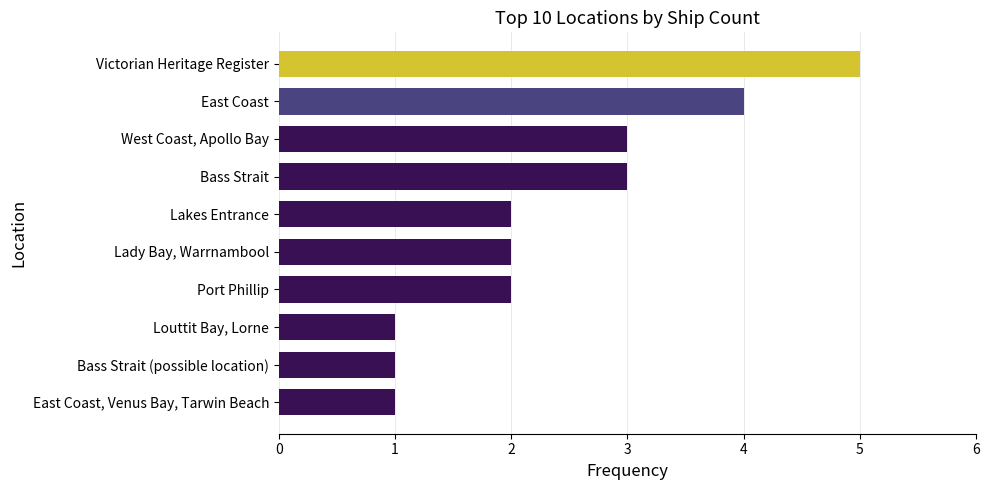

What is the greatest value displayed?

5